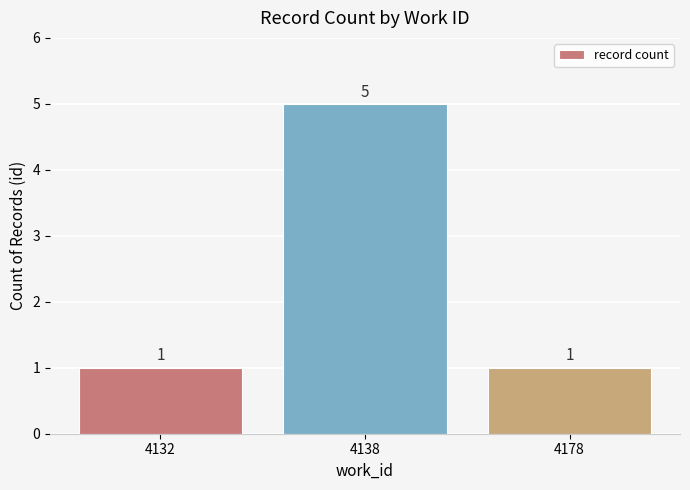

The chart shows a value of 2 at 4178. True or false?

False